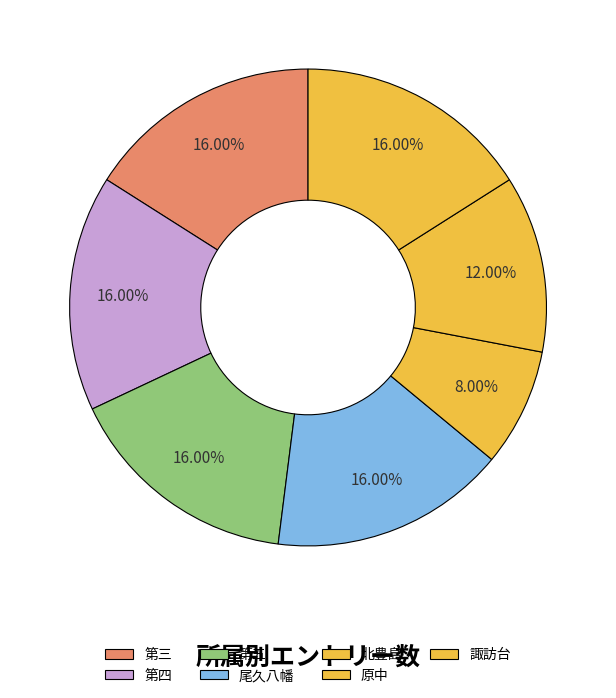

Does any single category account for the majority?

No